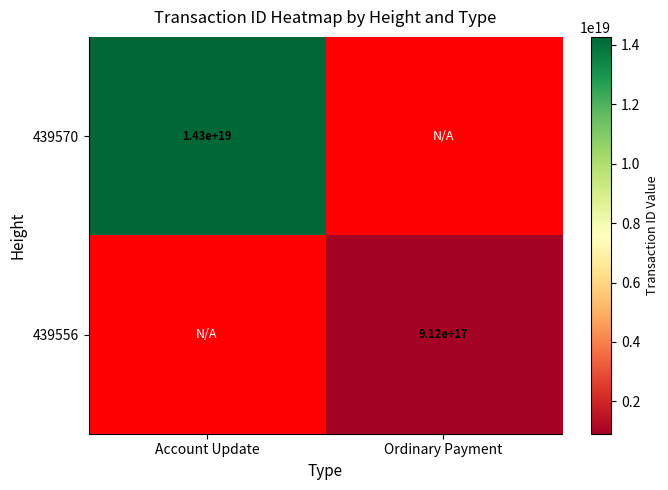

True or false: 439556 has a value of 912000000000000000 at Ordinary Payment.

True